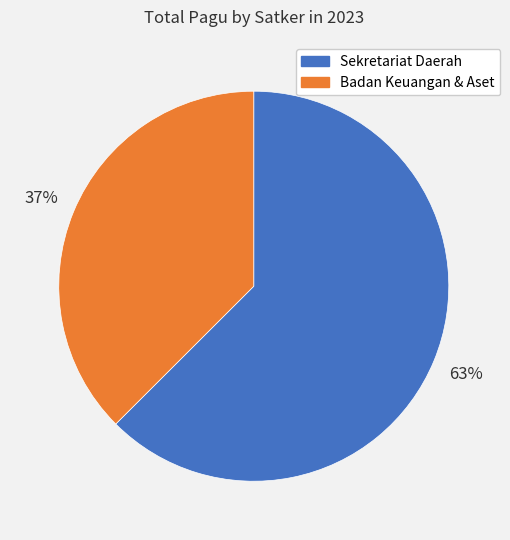

To the nearest percent, what is the average slice percentage?

50%